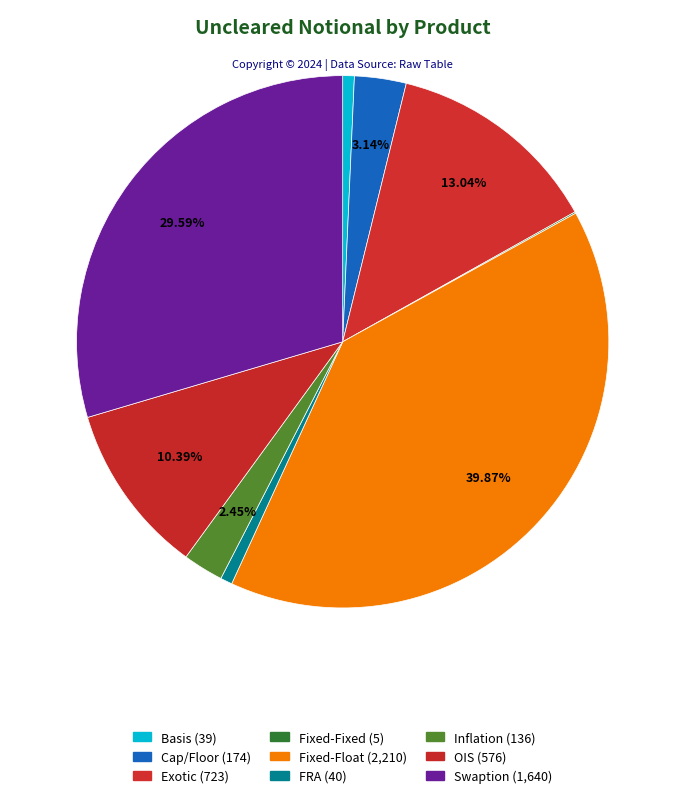

To the nearest percent, what is the difference between the Swaption and Cap/Floor slice percentages?

26%